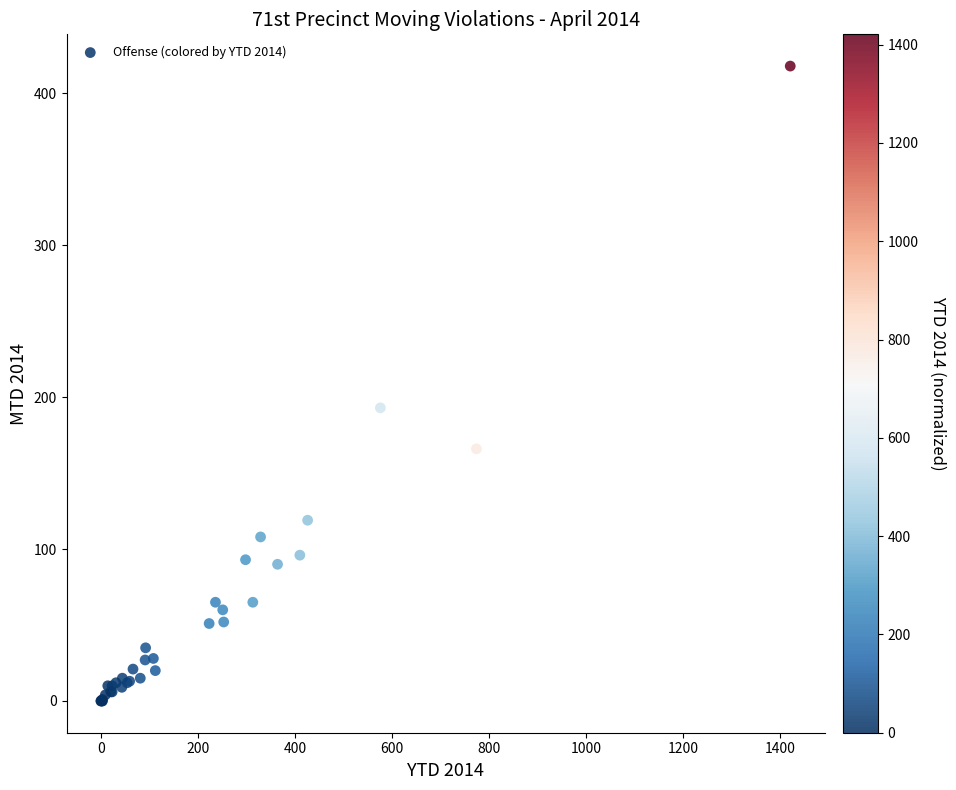

What Y value in the scatter plot is closest to 209?

193